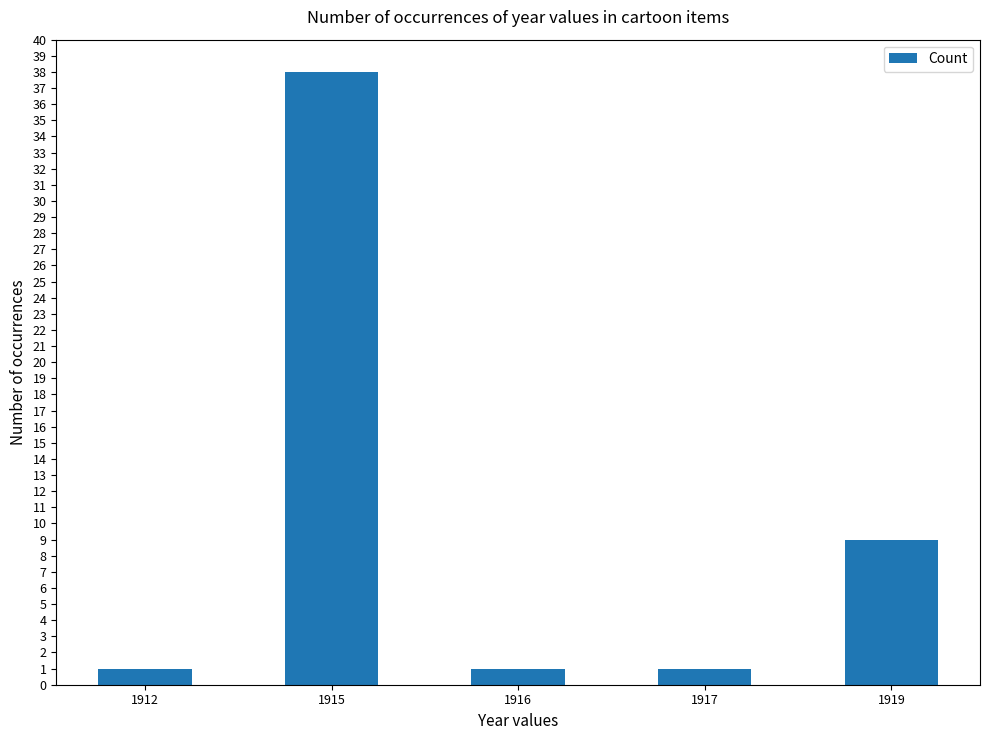

Reading left to right, transcribe all the data shown in this chart.

1912=1	1915=38	1916=1	1917=1	1919=9